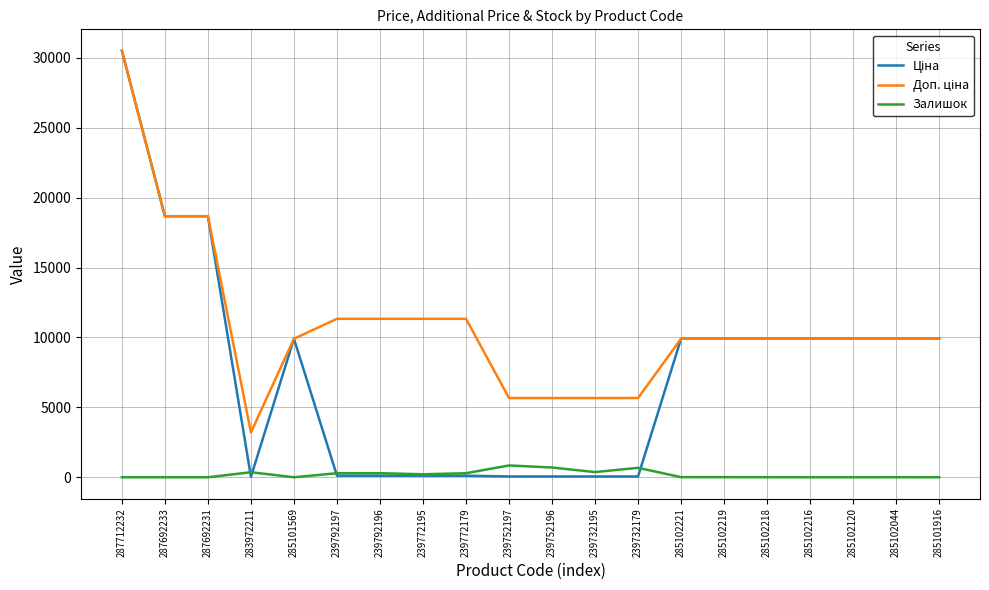

The value of Залишок at 285101916 is 0.0. True or false?

True